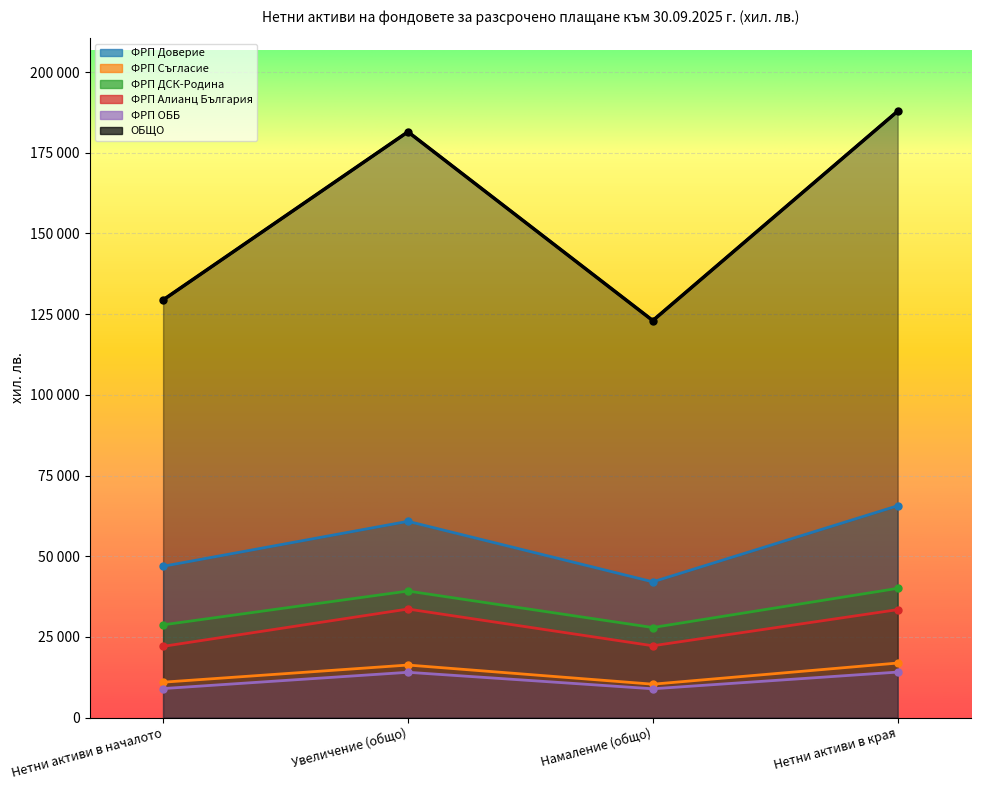

At how many categories does at least one series exceed 31866?

4